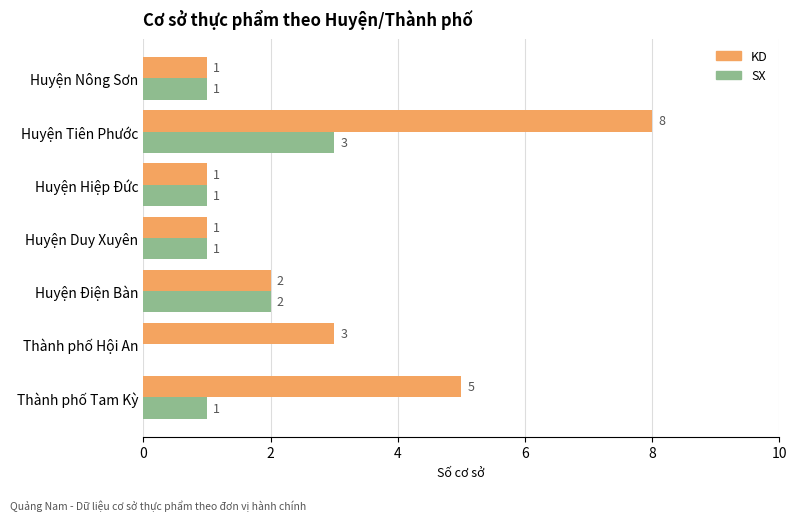

At which category is the sum across all series the highest?

Huyện Tiên Phước